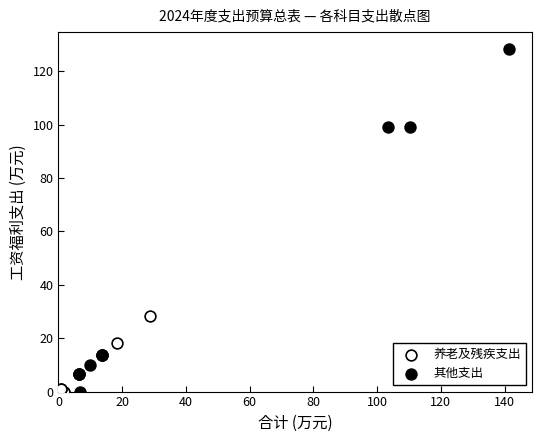

What are all the series names shown in the legend?

养老及残疾支出, 其他支出